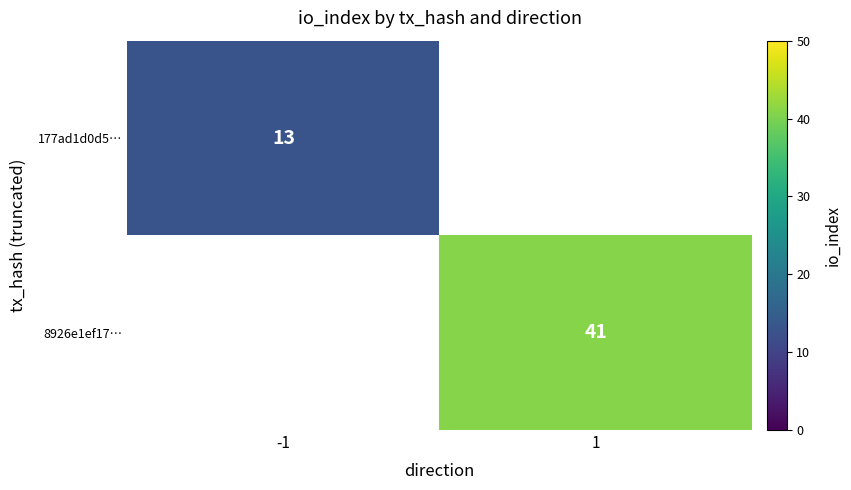

Is it true that 8926e1ef17… equals 28 at 1?

False